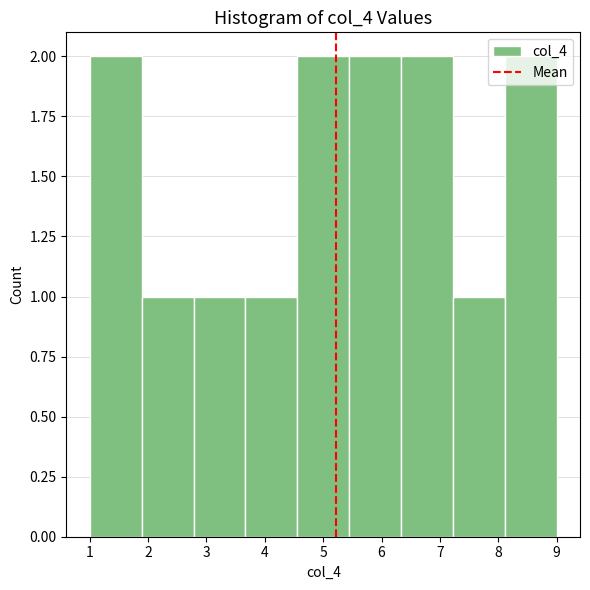

Reading left to right, transcribe this chart: for each bar, give the range it covers on the x-axis and its height. Neither the bar edges nor the heights are printed on the chart, so give them approximately, as read against the axes.

1.0 to 1.9: 2
1.9 to 2.8: 1
2.8 to 3.7: 1
3.7 to 4.6: 1
4.6 to 5.4: 2
5.4 to 6.3: 2
6.3 to 7.2: 2
7.2 to 8.1: 1
8.1 to 9.0: 2